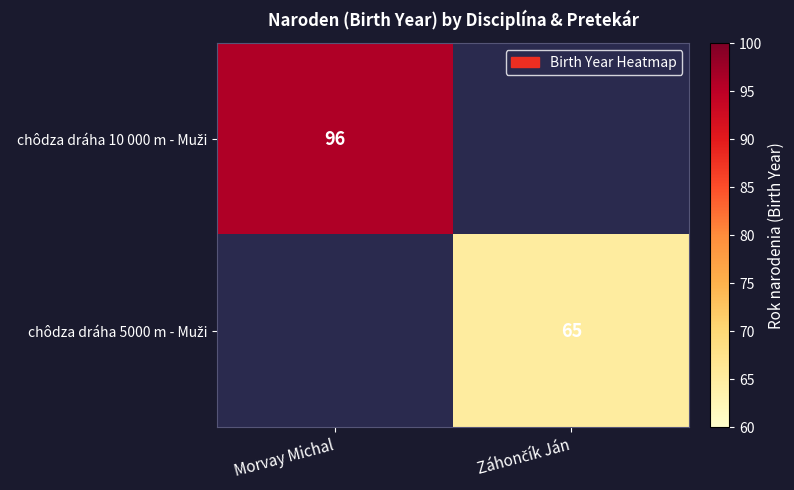

What is the greatest value displayed?

96.0